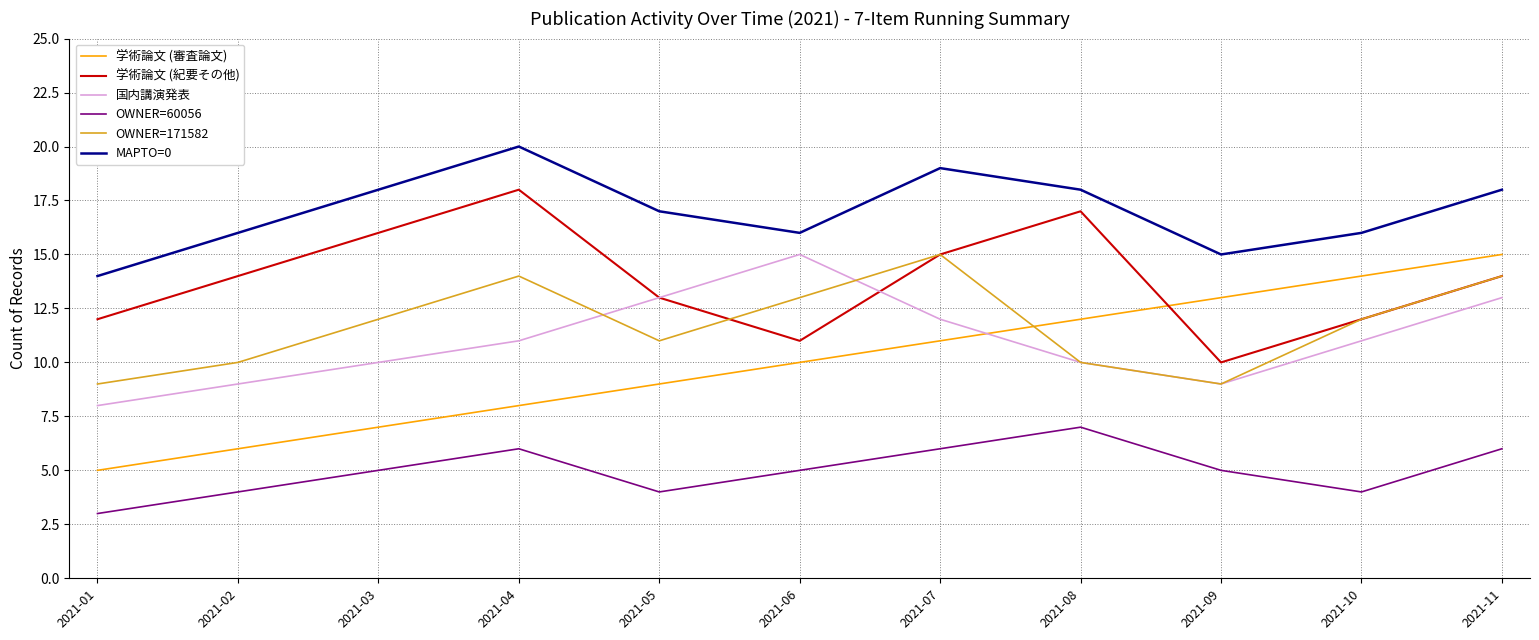

At which category does 学術論文 (紀要その他) reach its first local valley?

2021-06